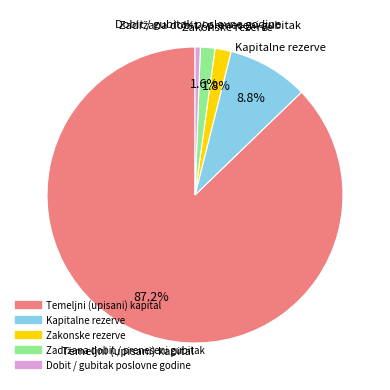

Which category has the biggest portion of the pie?

Temeljni (upisani) kapital